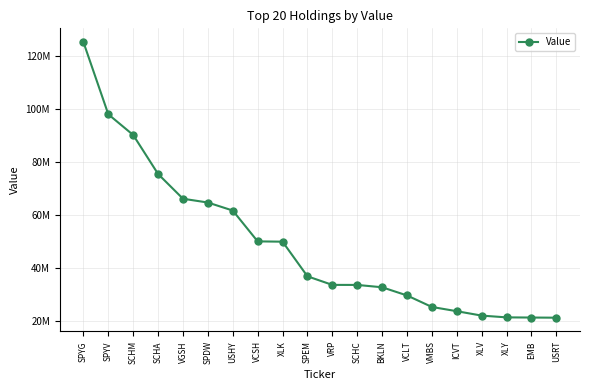

What is the sum of all values?

980544477